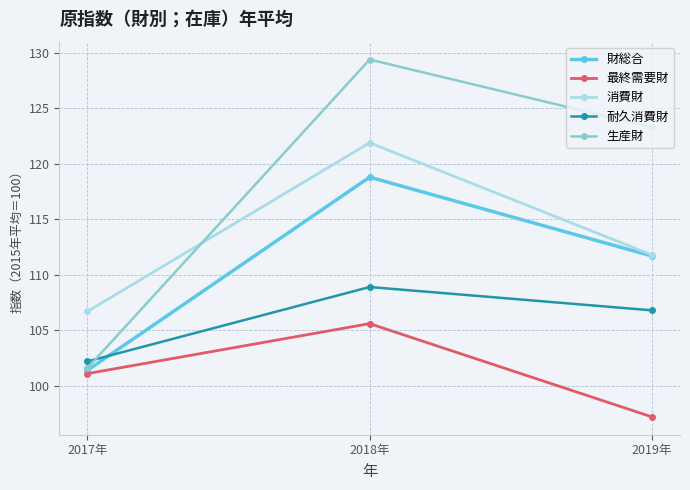

What is the total value across all series at 2018年?

584.6